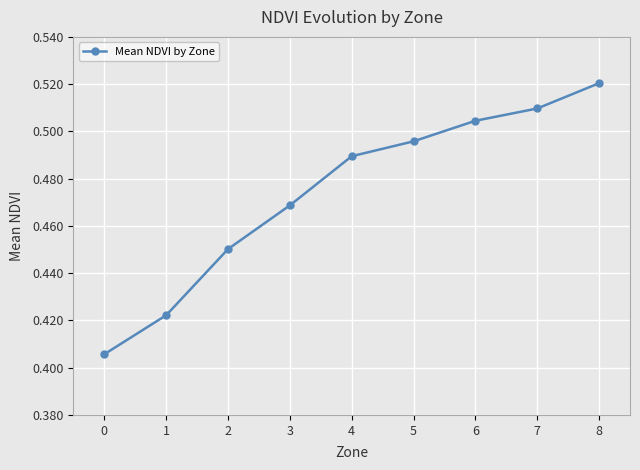

What is the sum of all values?

4.3